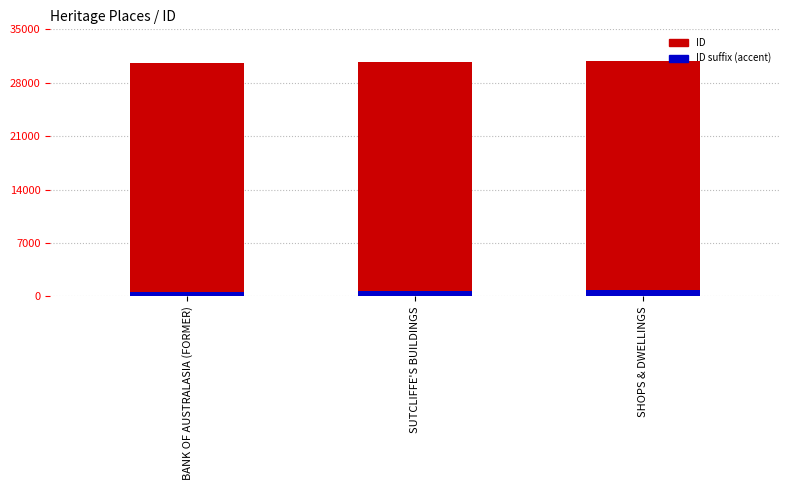

What is the label of the 1st bar from the left?

BANK OF AUSTRALASIA (FORMER)